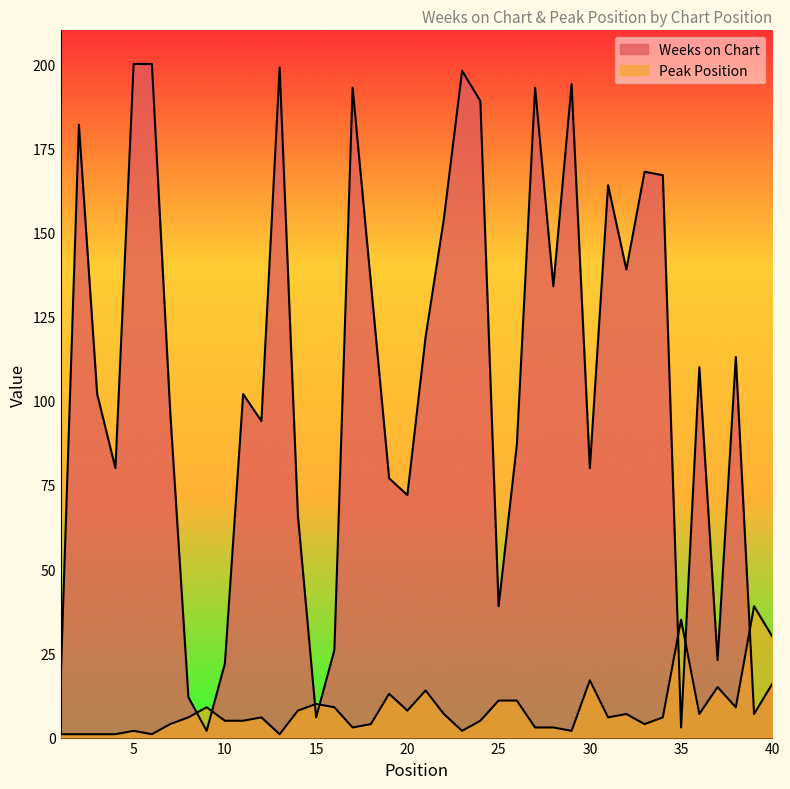

At which category does Peak Position reach its first local valley?

6